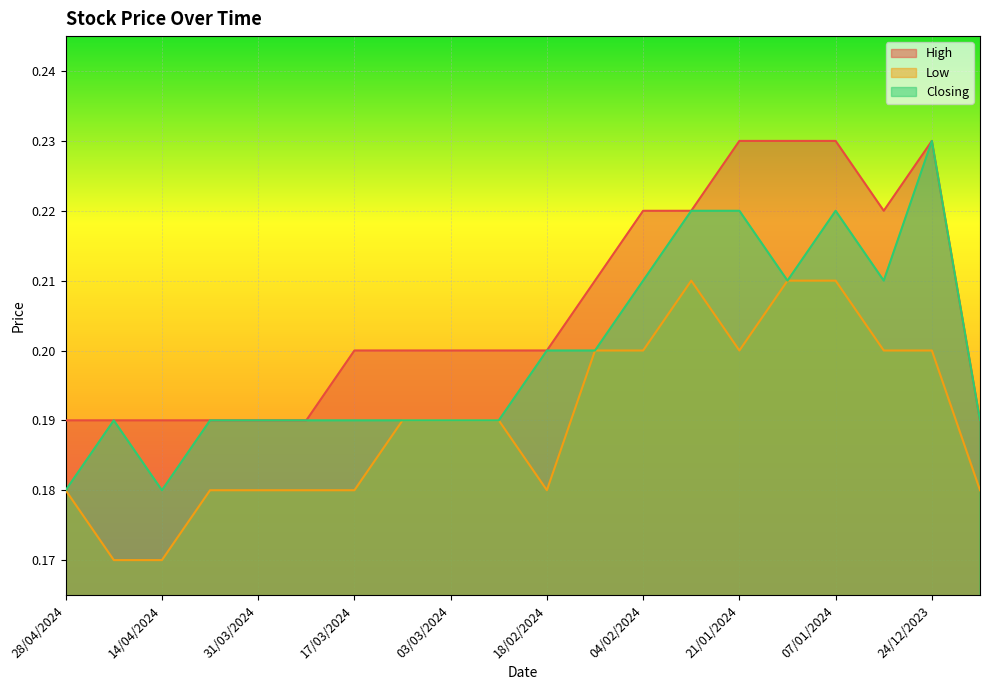

At which category is the sum across all series the highest?

07/01/2024